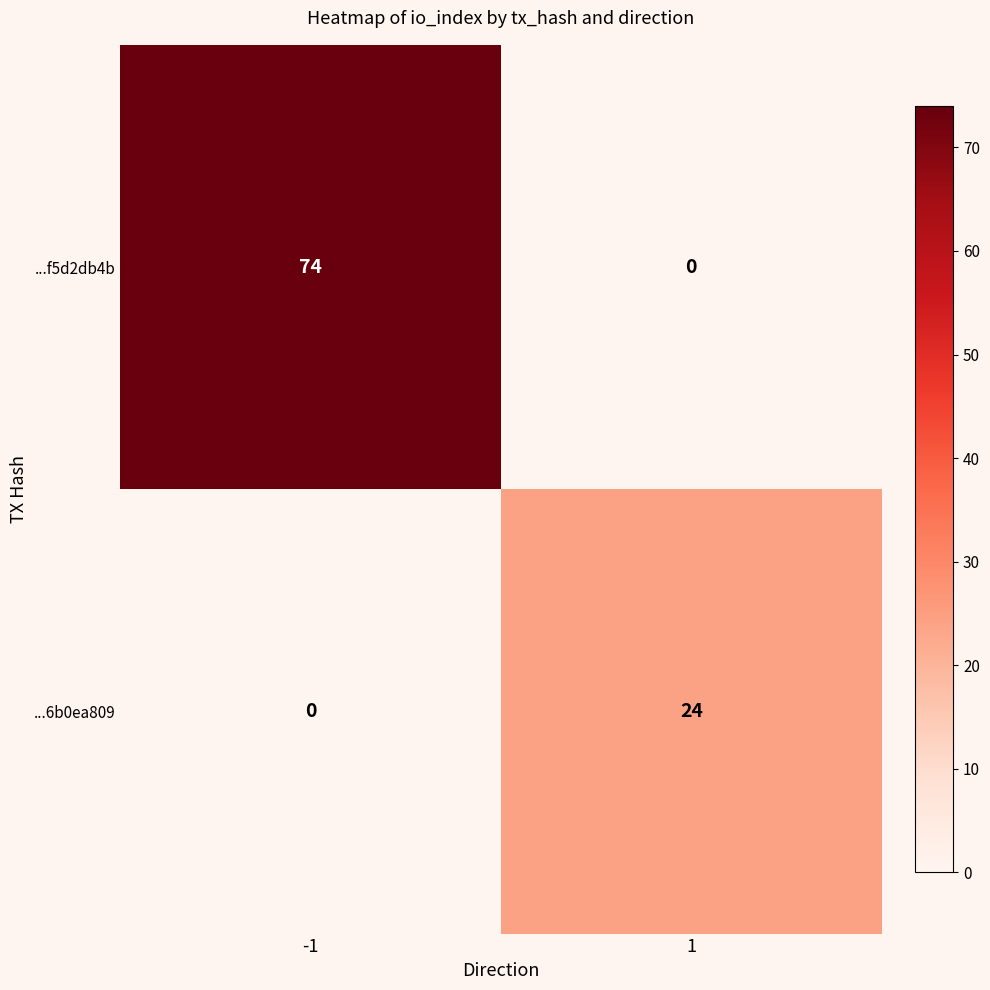

What is the sum of all ...6b0ea809 values?

24